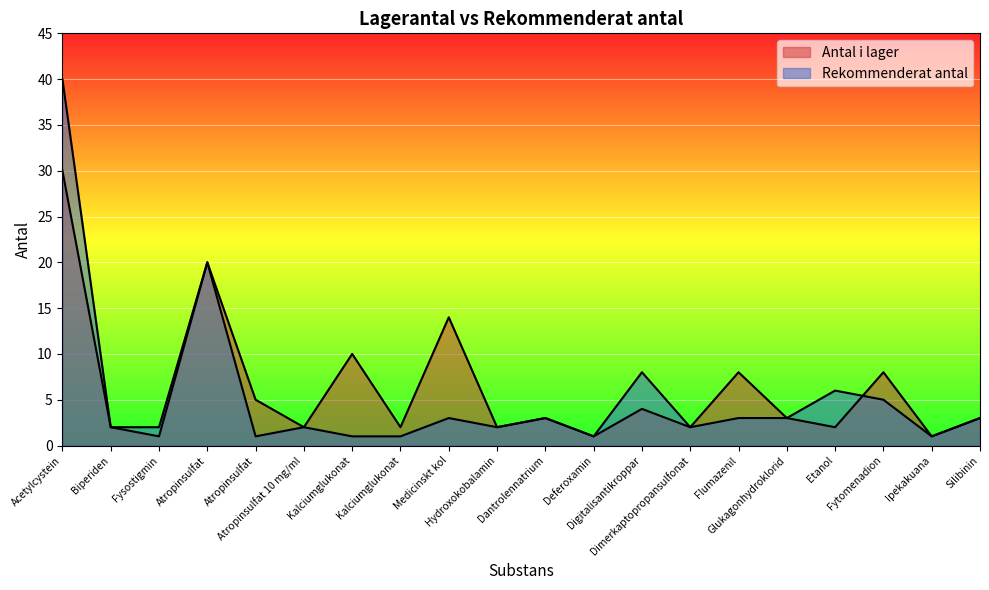

At which category is the sum across all series the highest?

Acetylcystein